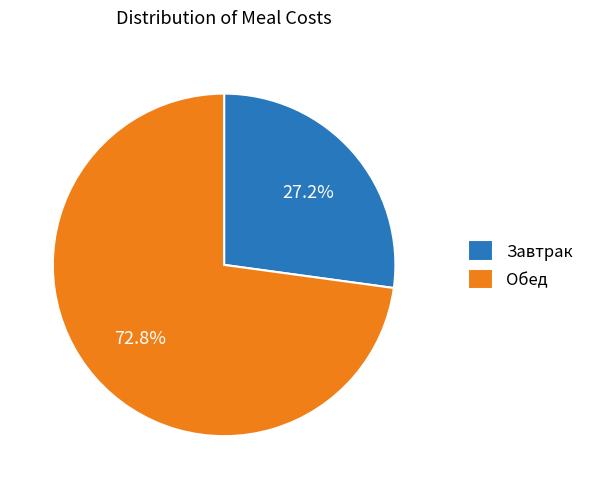

Approximately how many times larger is the value at Обед compared to Завтрак?

2.7